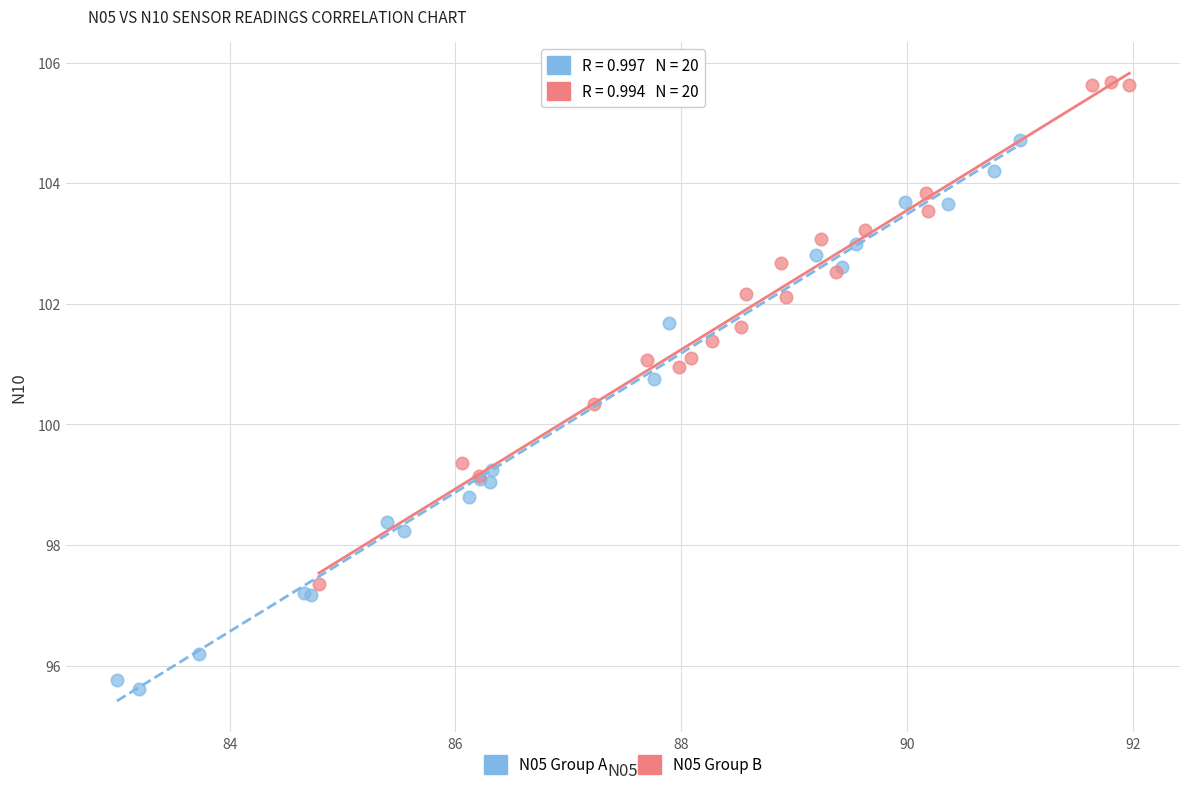

Which series reaches the minimum Y coordinate?

N05 Group A